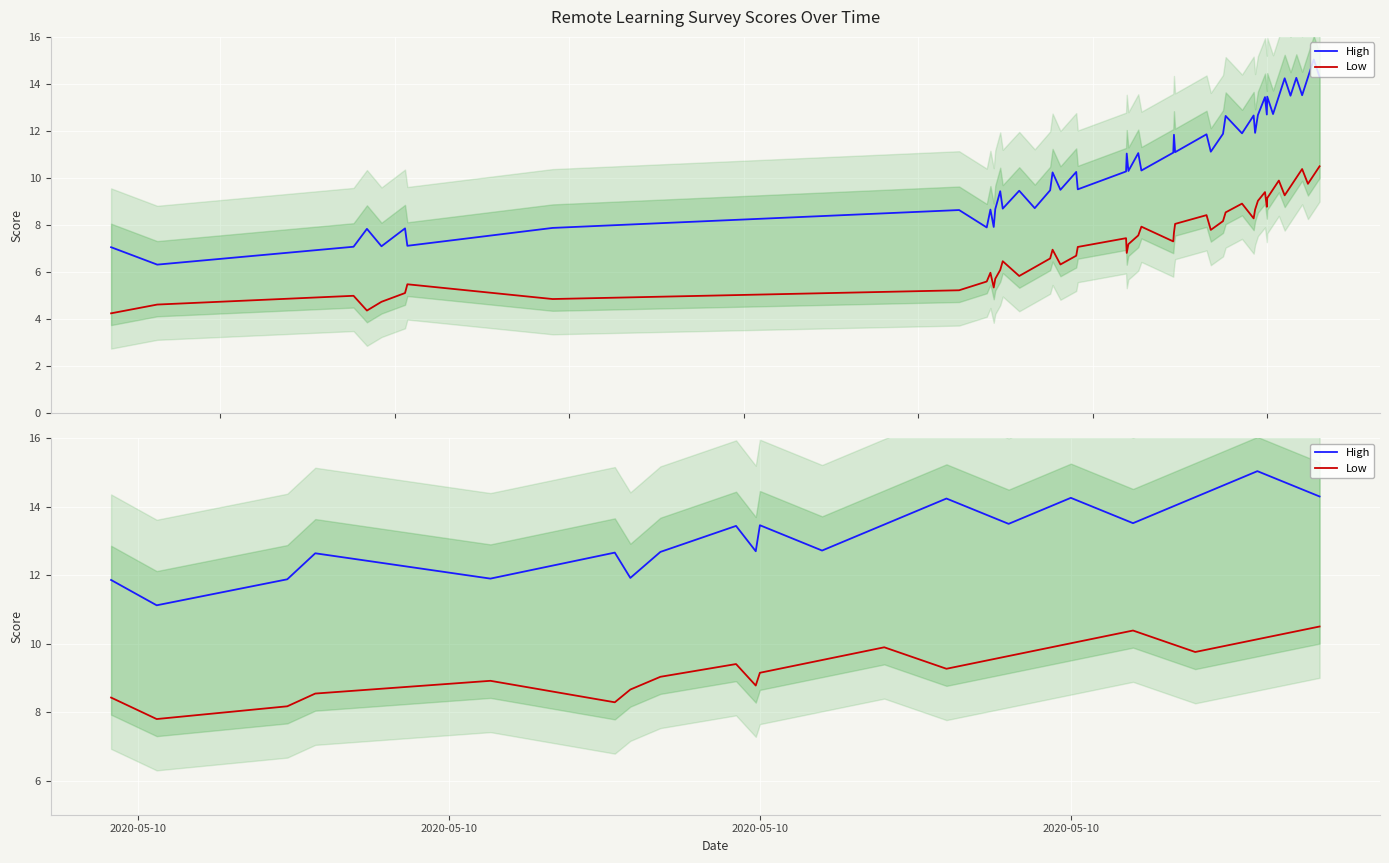

What is the sum of all Low values?

184.2